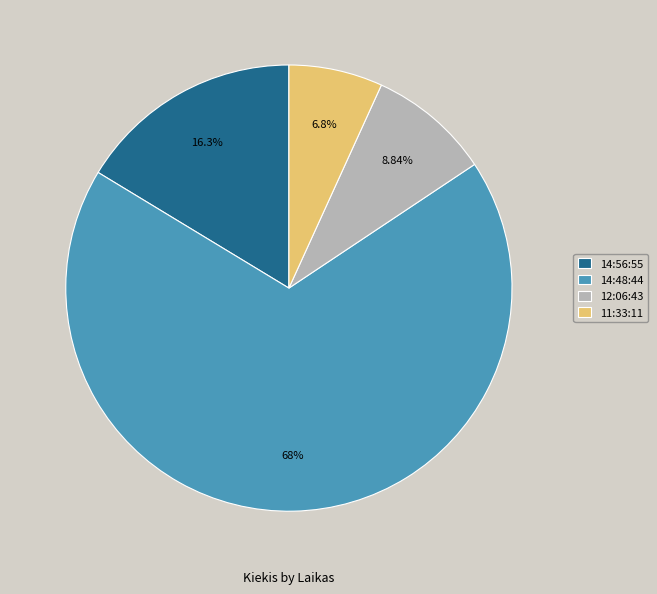

Which slice represents more than half of the pie?

14:48:44